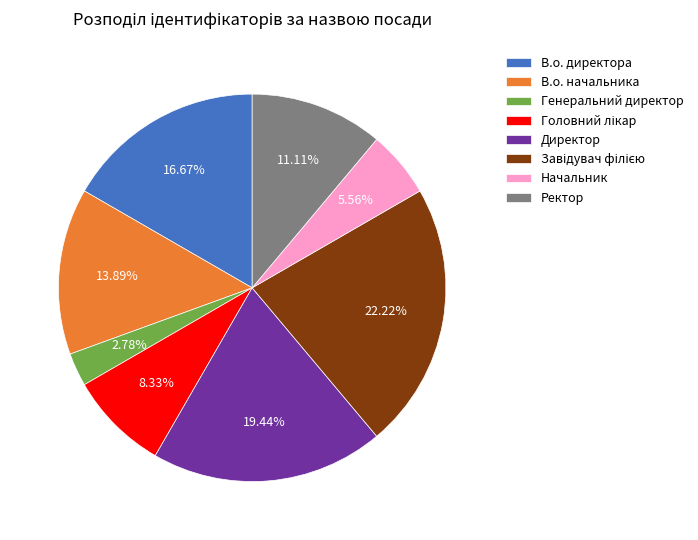

How many segments does this pie chart have?

8